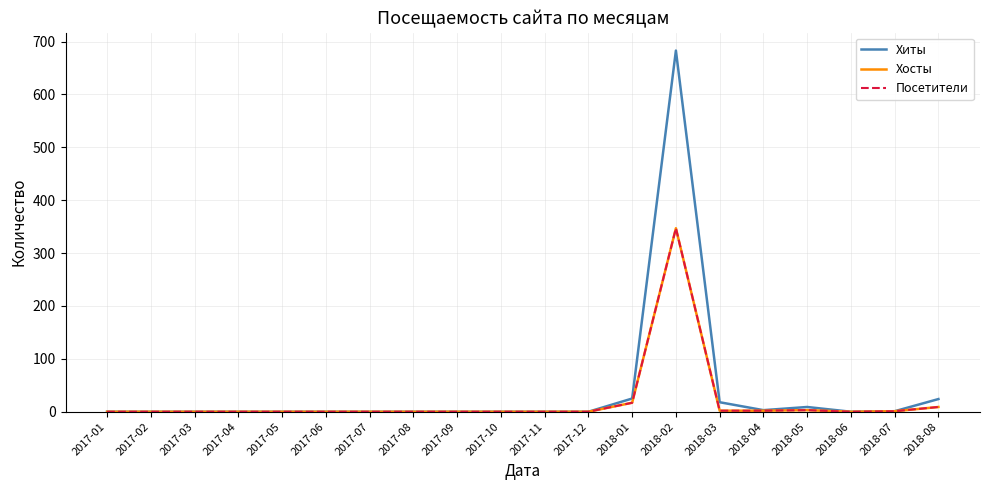

Does the chart display data point markers on the line(s)?

No